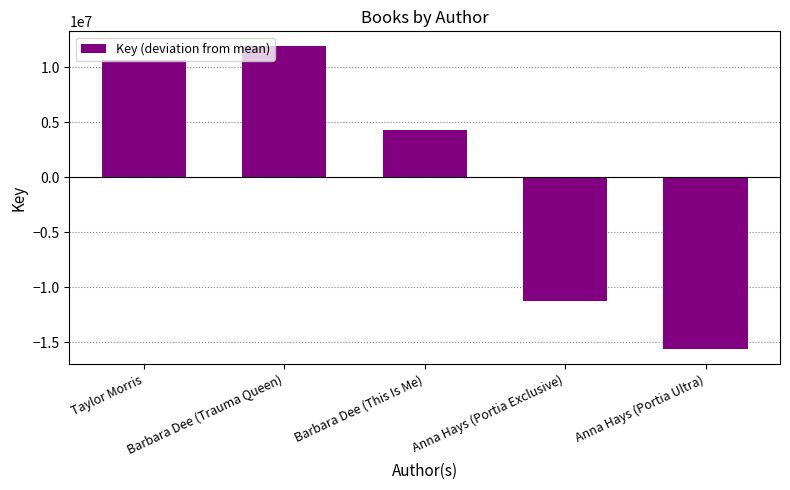

Between Anna Hays (Portia Ultra) and Taylor Morris, which is larger?

Taylor Morris